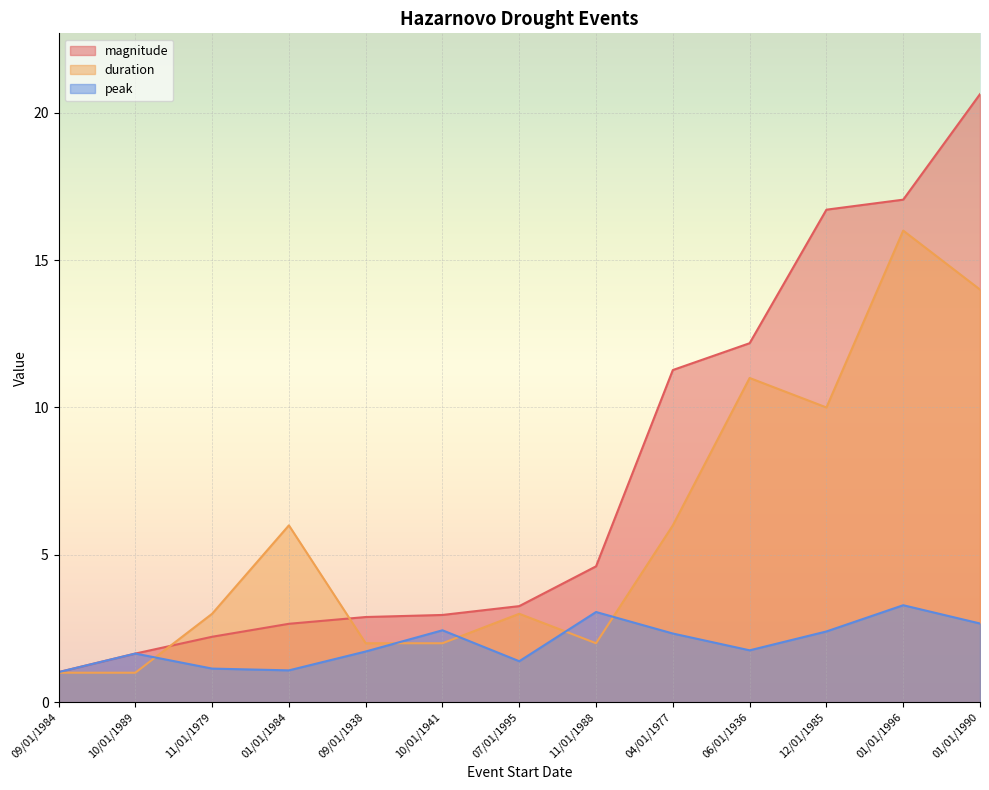

What is the label of the 7th point from the right?

07/01/1995